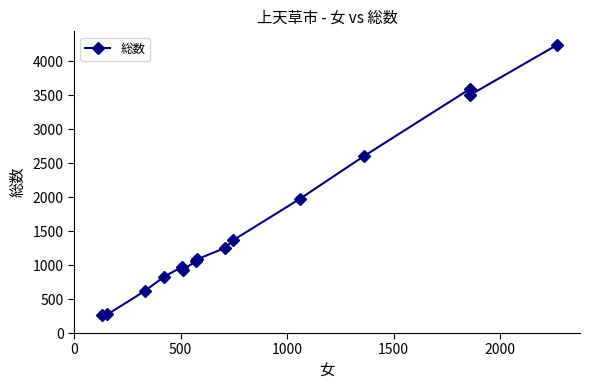

What is the value of the 14th point from the left?

3508